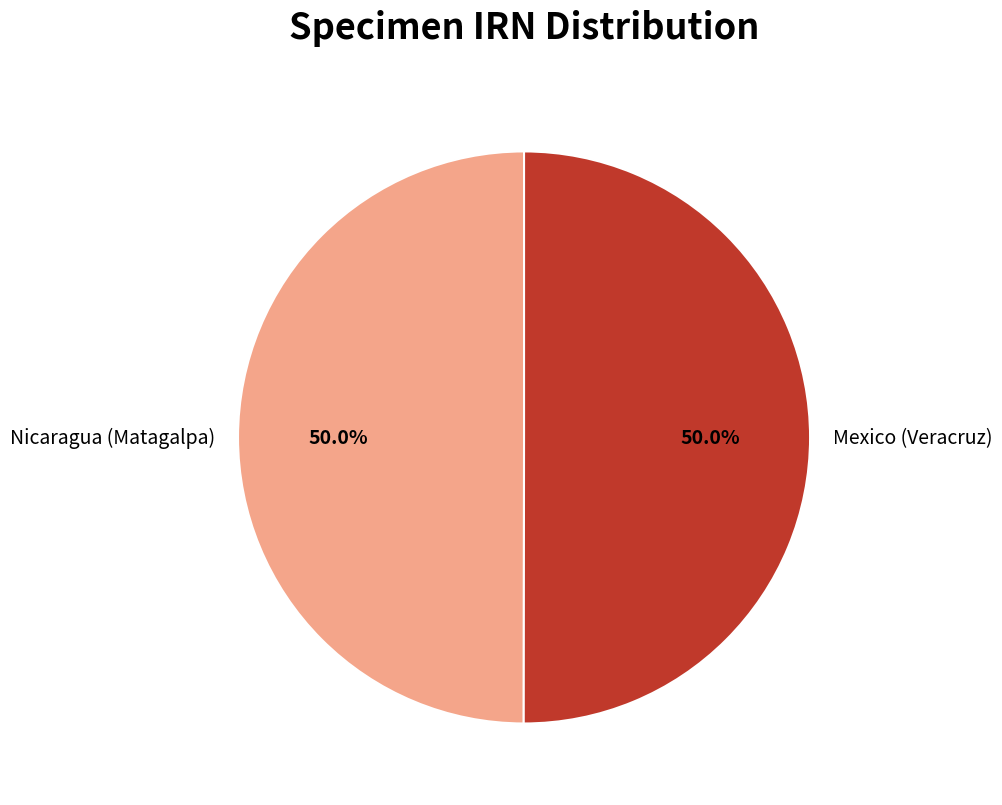

What is the ratio of the value at Mexico (Veracruz) to the value at Nicaragua (Matagalpa)?

1.0